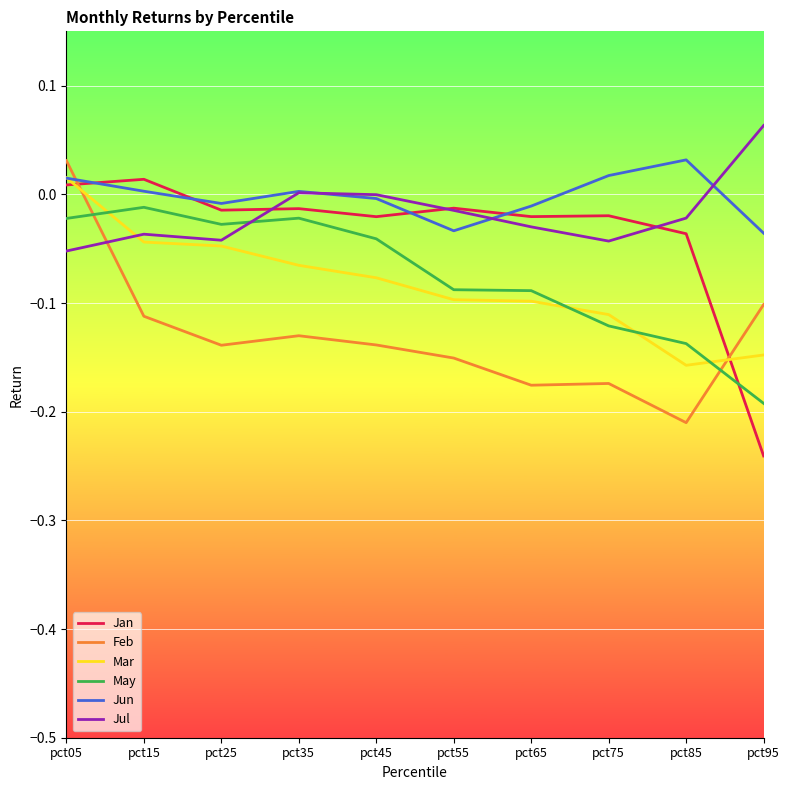

Which category has the lowest value in the Jan series?

pct95